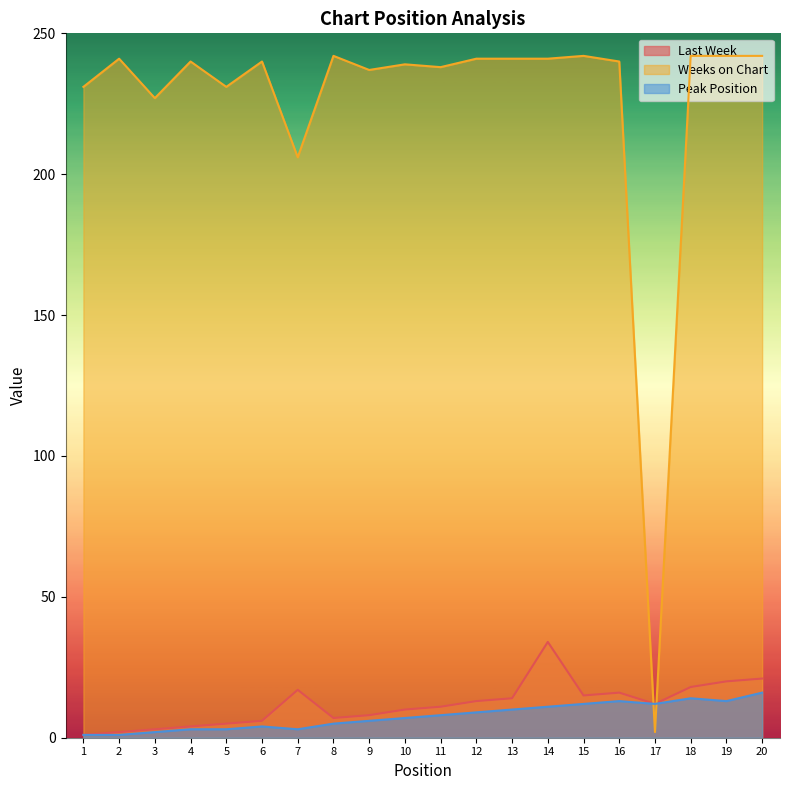

Reading left to right, extract all data points from this chart.

Last Week: 1	2	3	4	5	6	17	7	8	10	11	13	14	34	15	16	12	18	20	21
Weeks on Chart: 231	241	227	240	231	240	206	242	237	239	238	241	241	241	242	240	2	242	242	242
Peak Position: 1	1	2	3	3	4	3	5	6	7	8	9	10	11	12	13	12	14	13	16